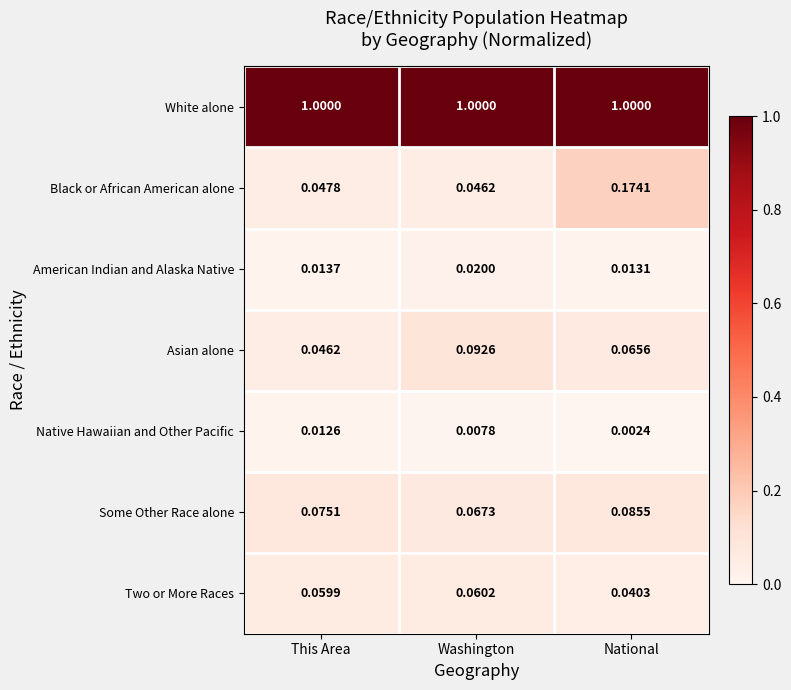

At which category does the chart reach its minimum across all series?

National